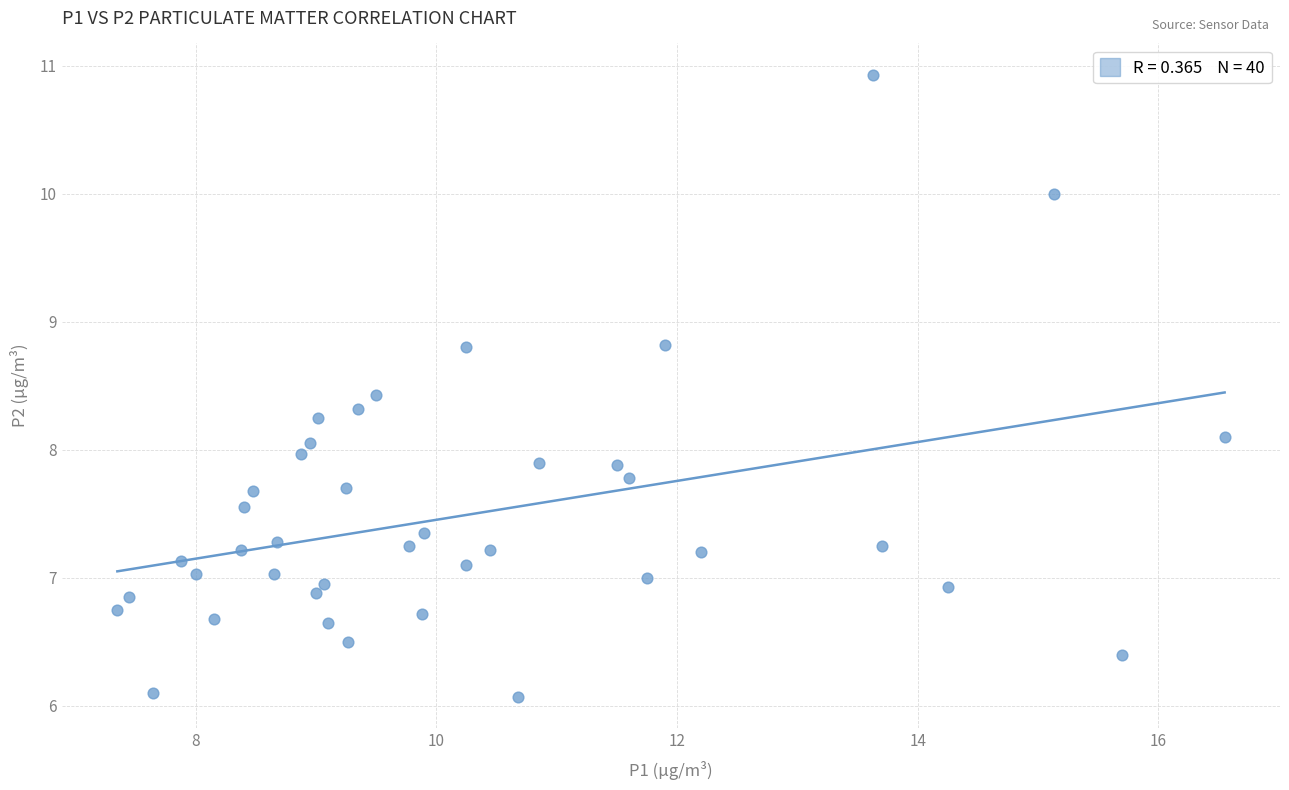

What is the range of Y values (max minus min)?

4.9